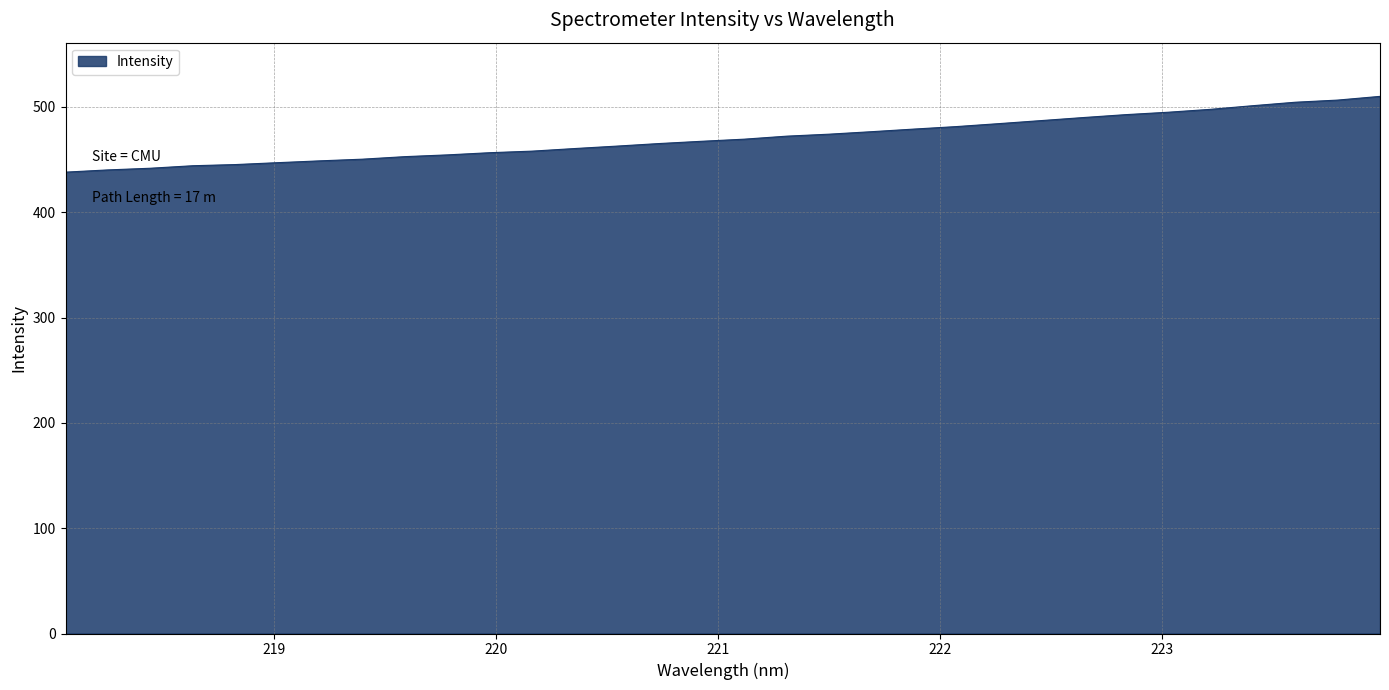

What is the greatest value displayed?

510.1